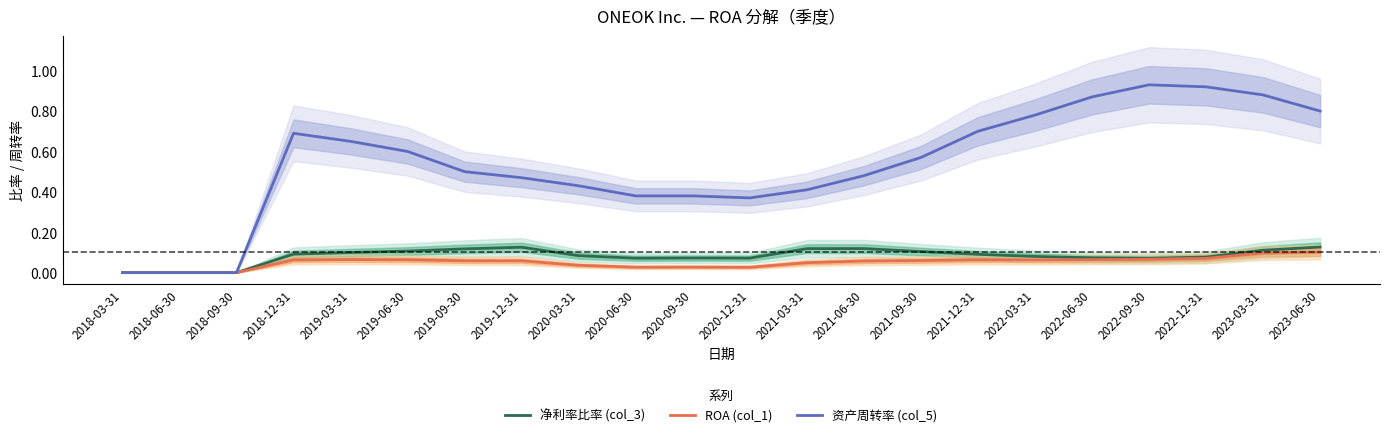

True or false: 净利率比率 (col_3) has a value of 0.1 at 2018-12-31.

False